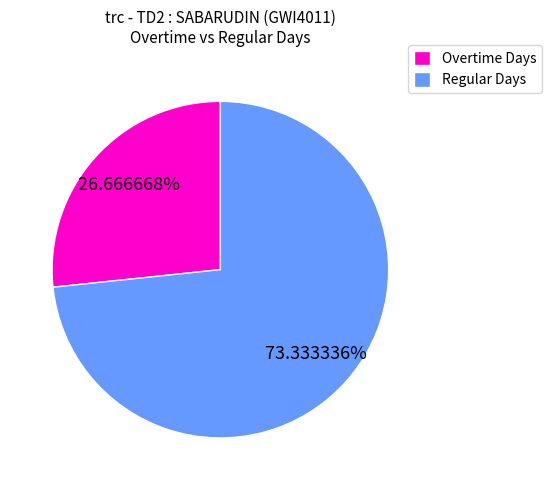

What is the largest slice in the pie chart?

Regular Days